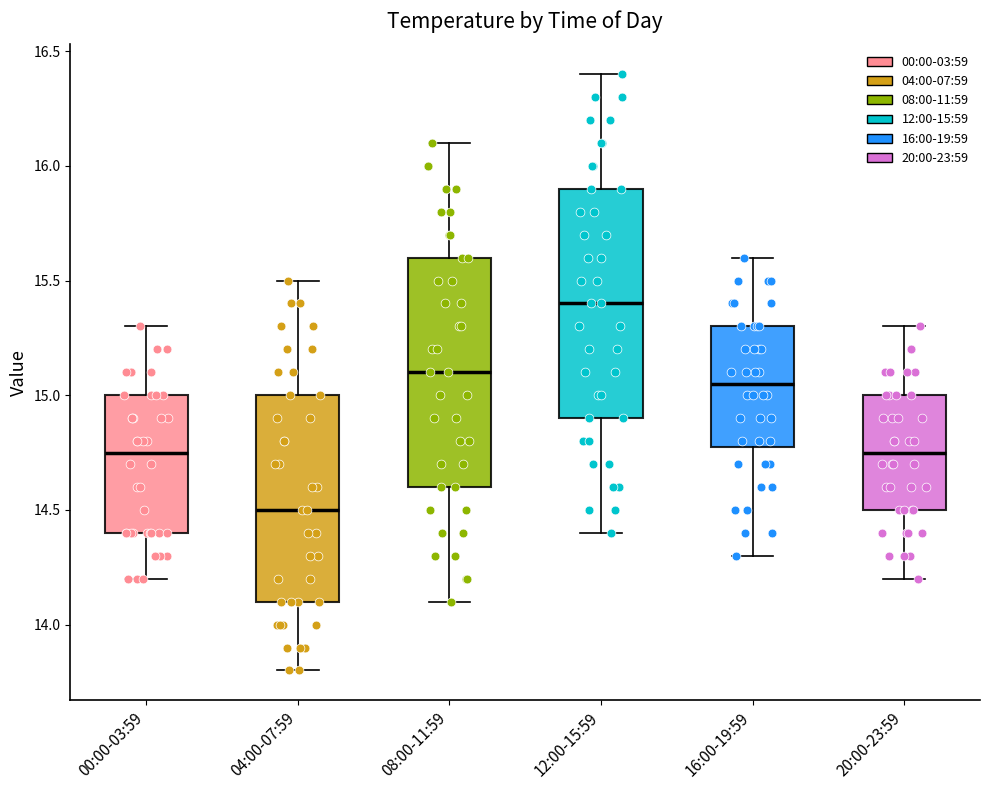

Reading left to right, transcribe this box plot: for each box, give where its median line is, the range the box spans, and where its two whiskers end, as read against the y-axis. The values are not printed on the chart, so give them approximately, as read against the axis.

00:00-03:59: median 14.75, box 14.40 to 15.00, whiskers 14.20 to 15.30
04:00-07:59: median 14.50, box 14.10 to 15.00, whiskers 13.80 to 15.50
08:00-11:59: median 15.10, box 14.60 to 15.60, whiskers 14.10 to 16.10
12:00-15:59: median 15.40, box 14.90 to 15.90, whiskers 14.40 to 16.40
16:00-19:59: median 15.05, box 14.80 to 15.30, whiskers 14.30 to 15.60
20:00-23:59: median 14.75, box 14.50 to 15.00, whiskers 14.20 to 15.30